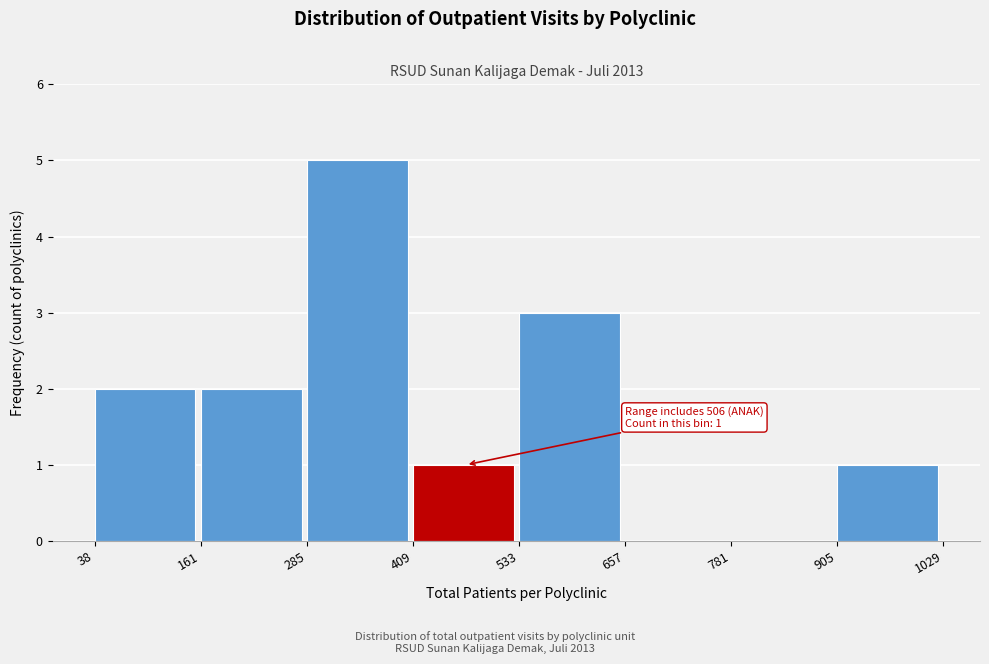

Over which range of the x-axis is the bar tallest?

285 to 409